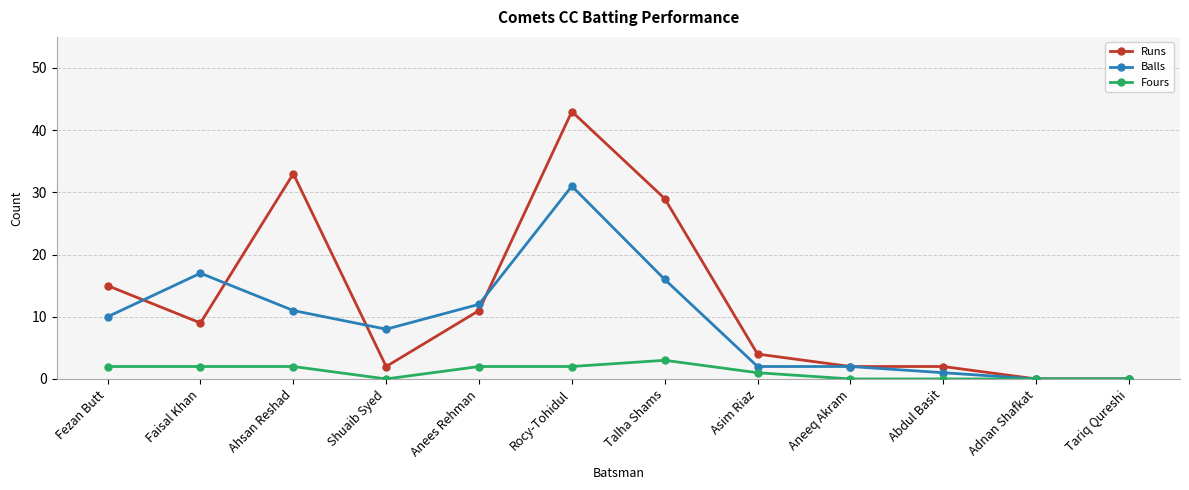

Reading left to right, transcribe all the data shown in this chart.

Runs: Fezan Butt=15	Faisal Khan=9	Ahsan Reshad=33	Shuaib Syed=2	Anees Rehman=11	Rocy-Tohidul=43	Talha Shams=29	Asim Riaz=4	Aneeq Akram=2	Abdul Basit=2	Adnan Shafkat=0	Tariq Qureshi=0
Balls: Fezan Butt=10	Faisal Khan=17	Ahsan Reshad=11	Shuaib Syed=8	Anees Rehman=12	Rocy-Tohidul=31	Talha Shams=16	Asim Riaz=2	Aneeq Akram=2	Abdul Basit=1	Adnan Shafkat=0	Tariq Qureshi=0
Fours: Fezan Butt=2	Faisal Khan=2	Ahsan Reshad=2	Shuaib Syed=0	Anees Rehman=2	Rocy-Tohidul=2	Talha Shams=3	Asim Riaz=1	Aneeq Akram=0	Abdul Basit=0	Adnan Shafkat=0	Tariq Qureshi=0